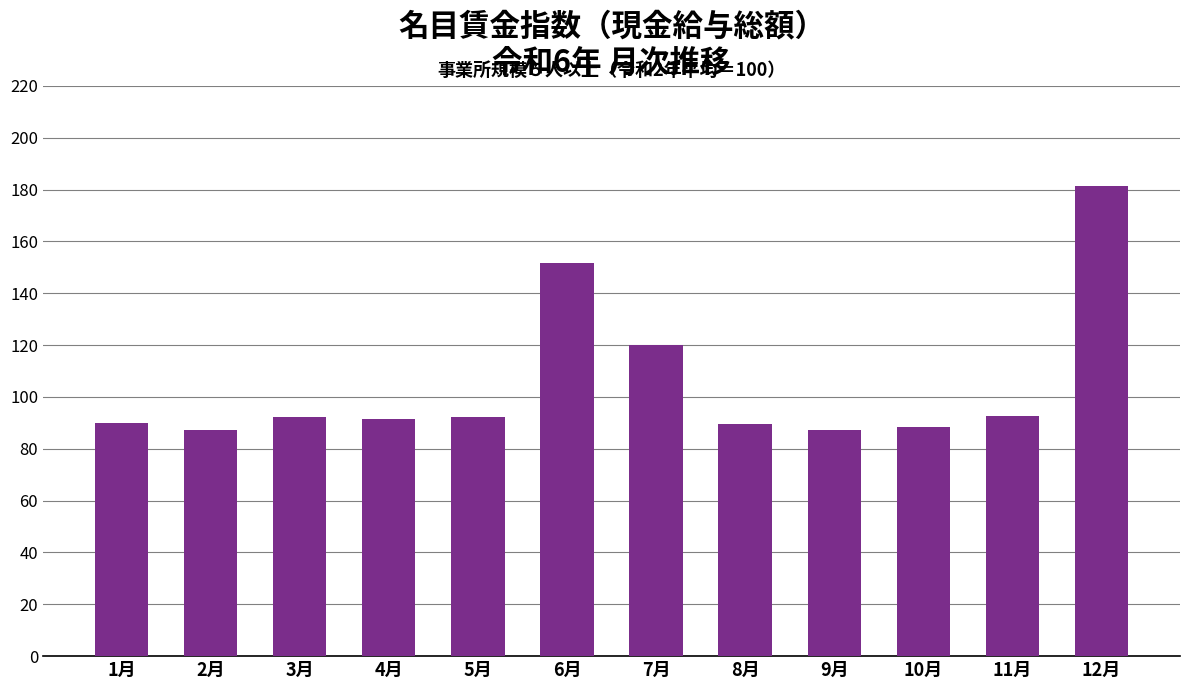

What is the difference between the second highest and minimum values?

64.2